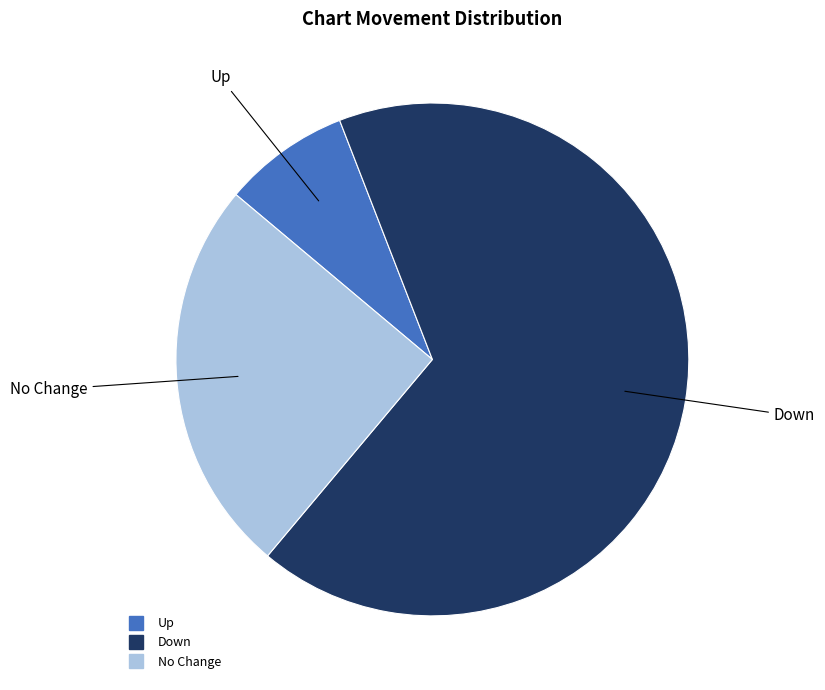

Is there any slice that represents more than half of the pie?

Yes